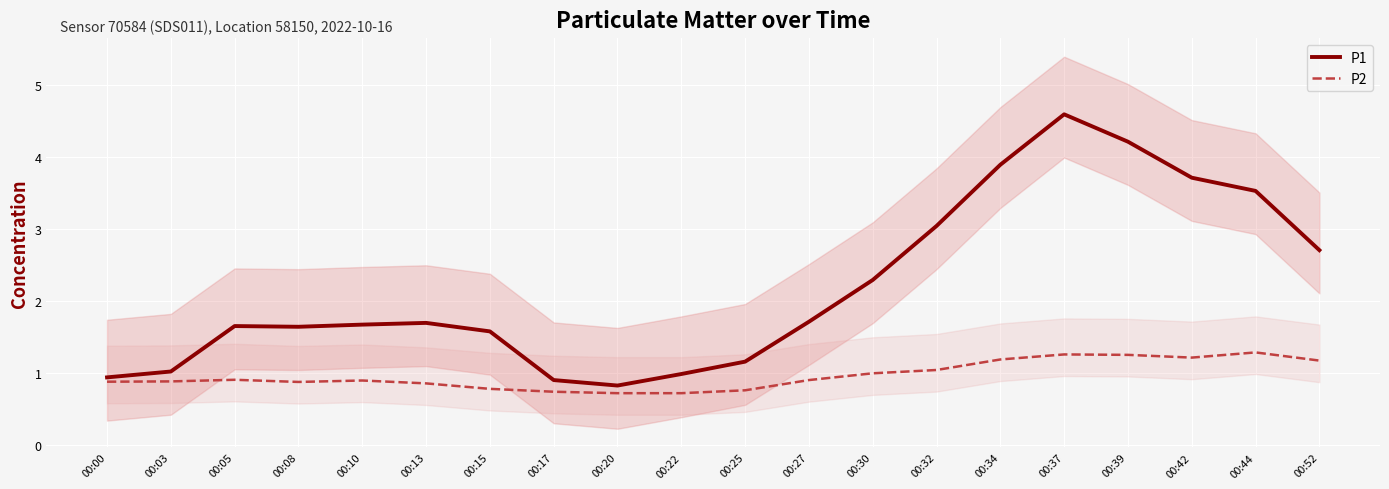

How many categories are shown in the chart?

20